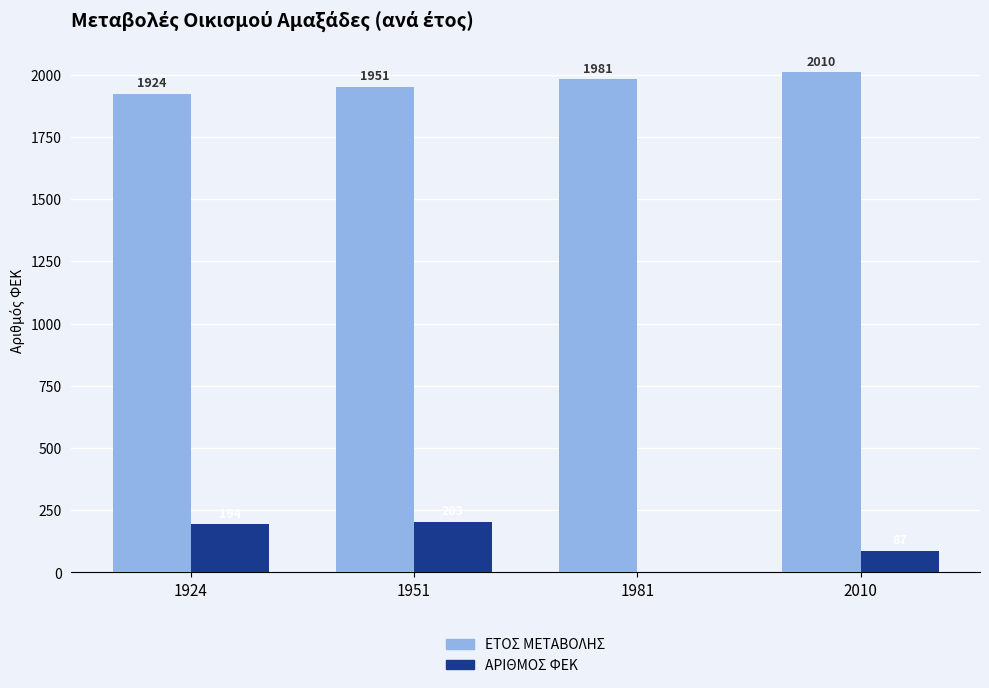

What is the highest value of the ΕΤΟΣ ΜΕΤΑΒΟΛΗΣ series?

2010